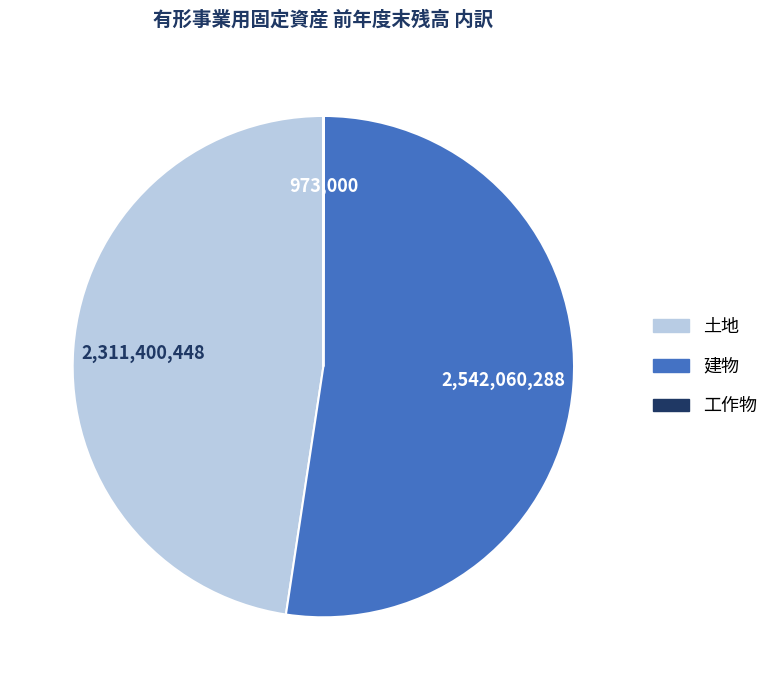

Approximately how many times larger is the value at 土地 compared to 建物?

0.9